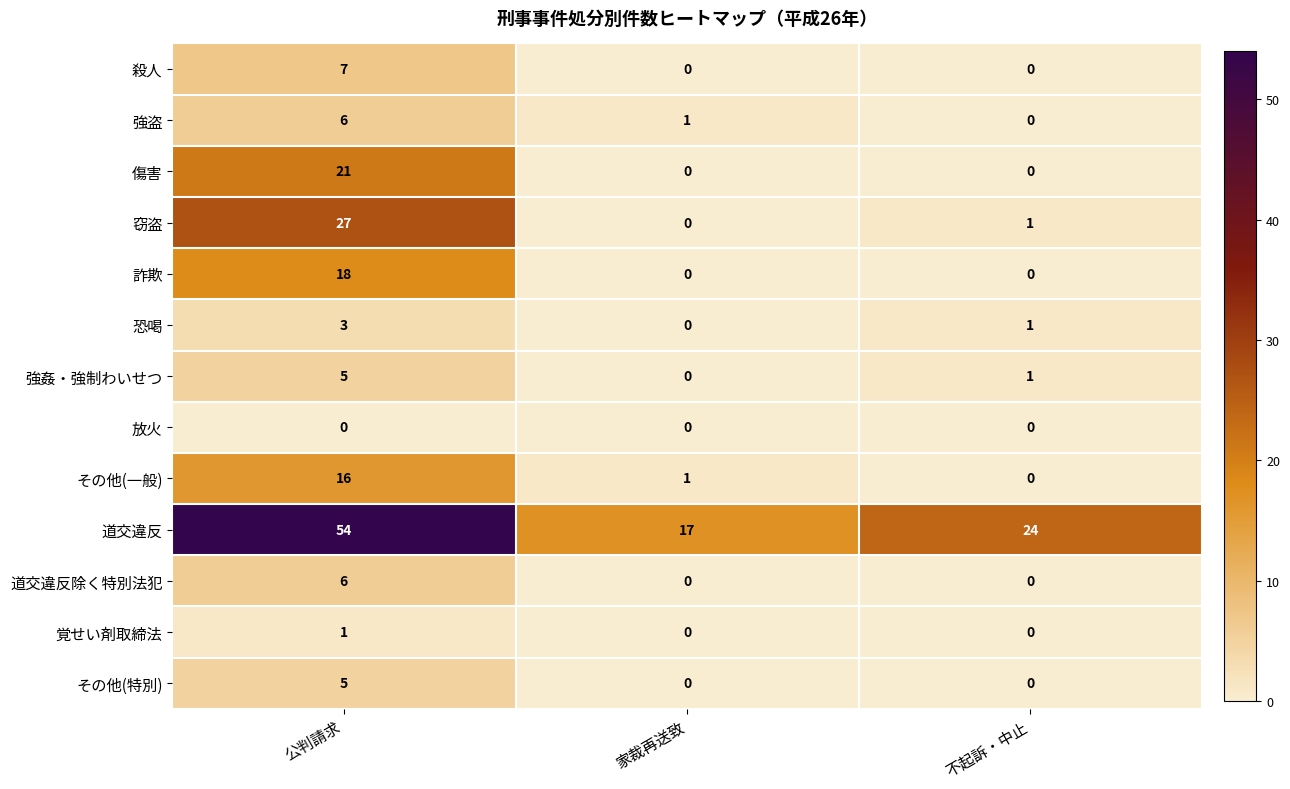

Which series changed the most between 家裁再送致 and 不起訴・中止?

道交違反